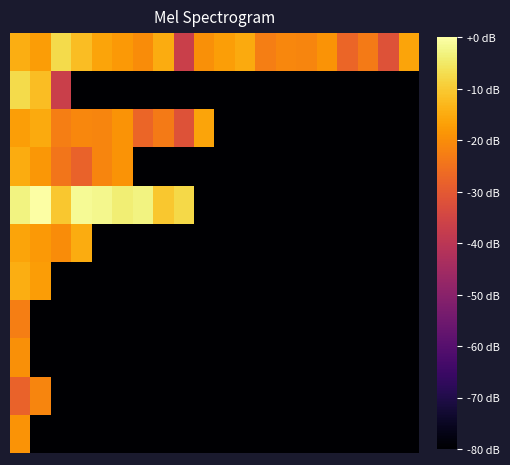

At which category does the chart reach its peak across all series?

1